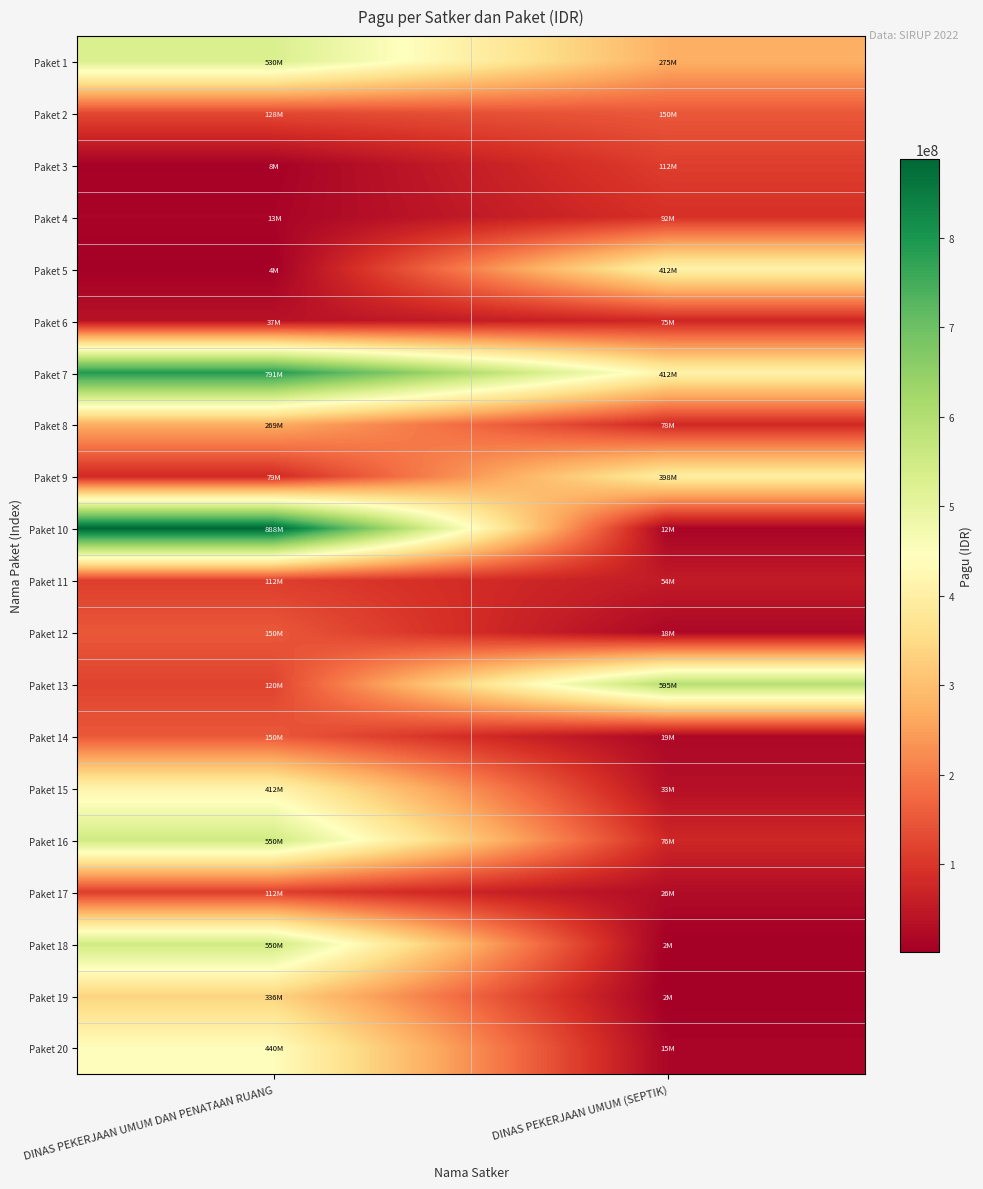

At DINAS PEKERJAAN UMUM DAN PENATAAN RUANG, list the series in order from largest to smallest.

Paket 10, Paket 7, Paket 16, Paket 18, Paket 1, Paket 20, Paket 15, Paket 19, Paket 8, Paket 12, Paket 14, Paket 2, Paket 13, Paket 11, Paket 17, Paket 9, Paket 6, Paket 4, Paket 3, Paket 5